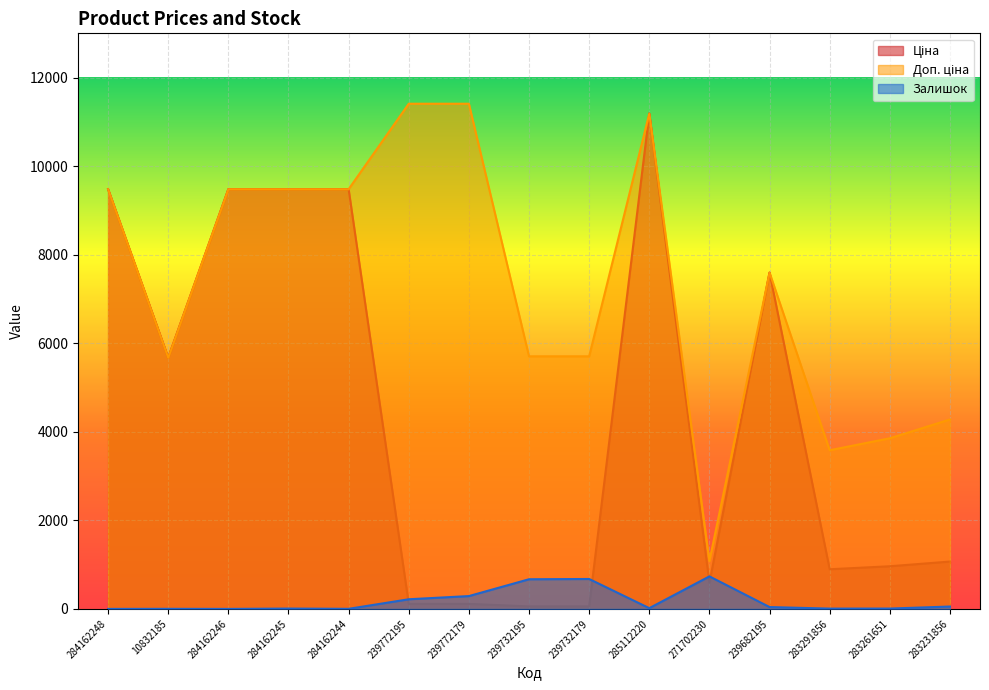

At how many categories does at least one series exceed 4151?

12